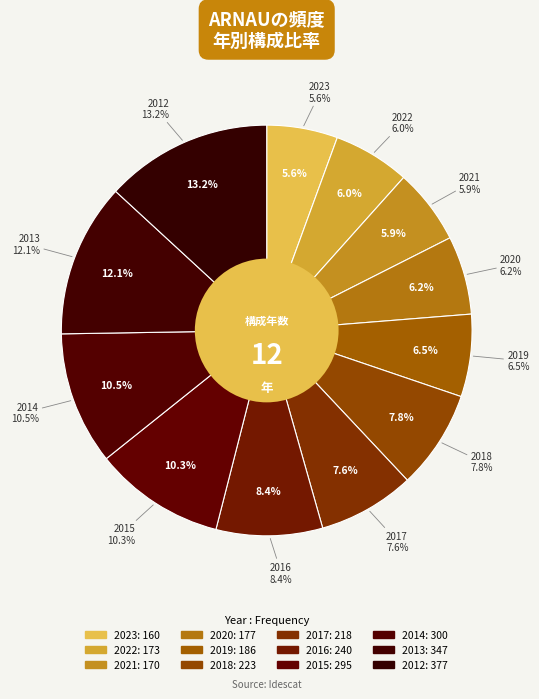

Approximately how many times larger is the value at 2019 compared to 2021?

1.1